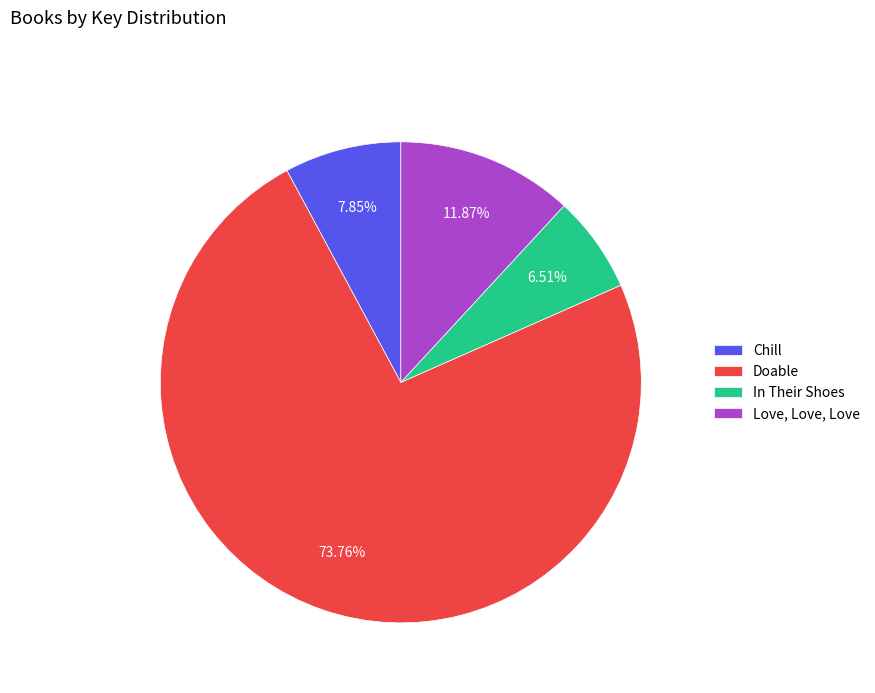

Do In Their Shoes and Doable together represent more than half of the pie?

Yes